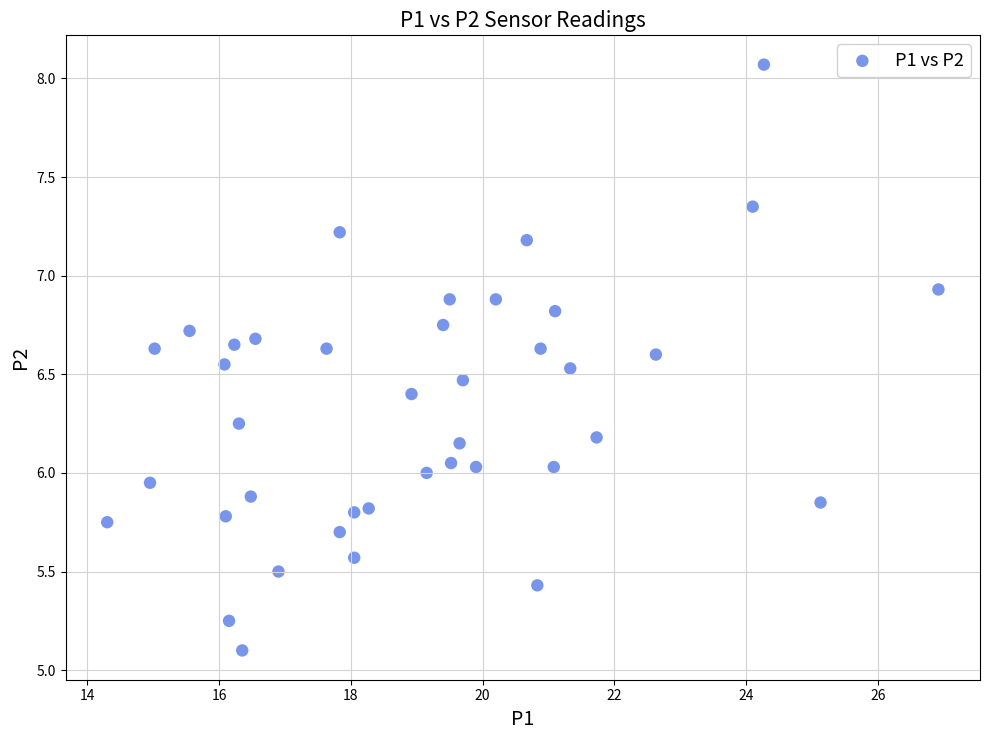

What is the range of X values (max minus min)?

12.6